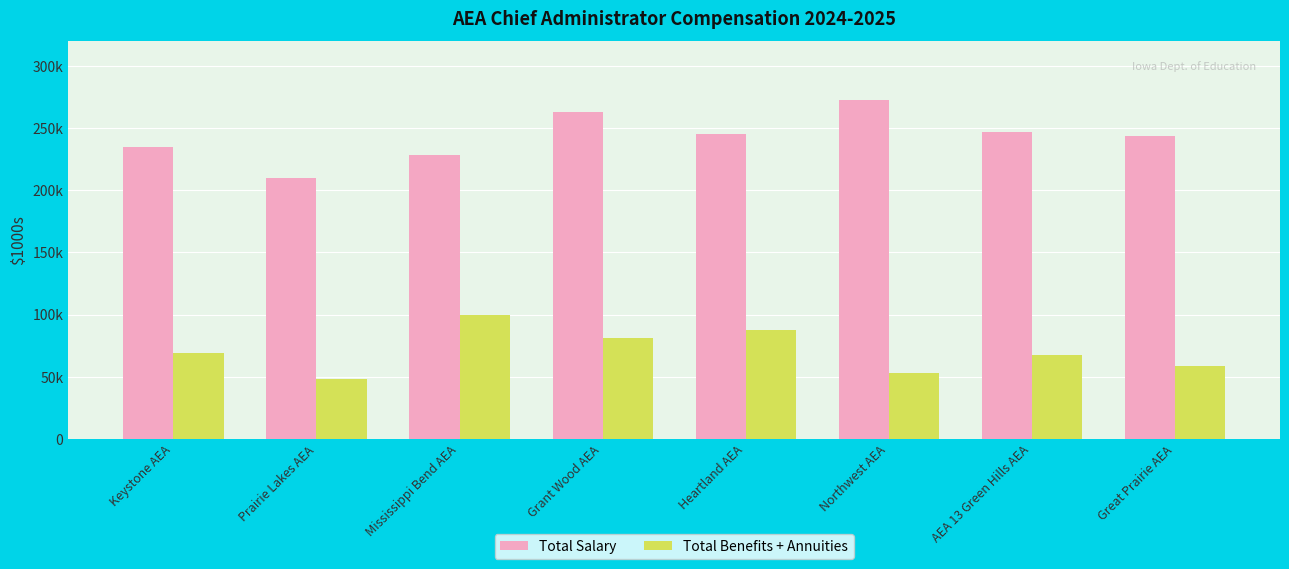

What is the sum of the Total Benefits + Annuities values at Prairie Lakes AEA and Grant Wood AEA?

129121